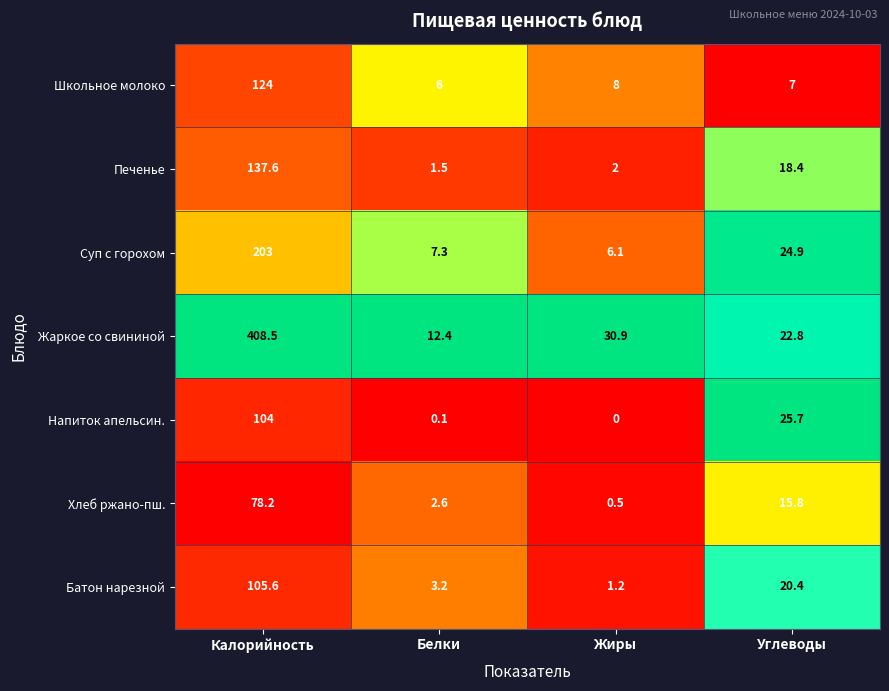

How many distinct data groups are displayed?

7